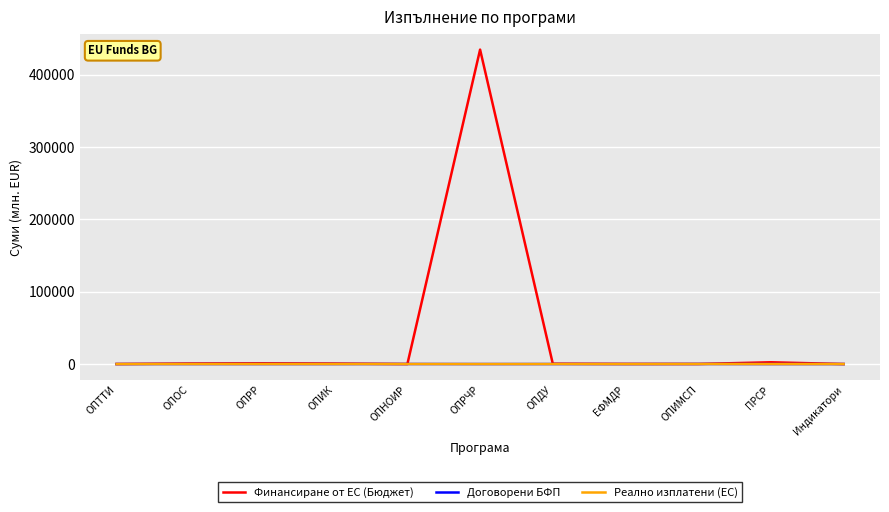

What position from the left is ПРСР?

10